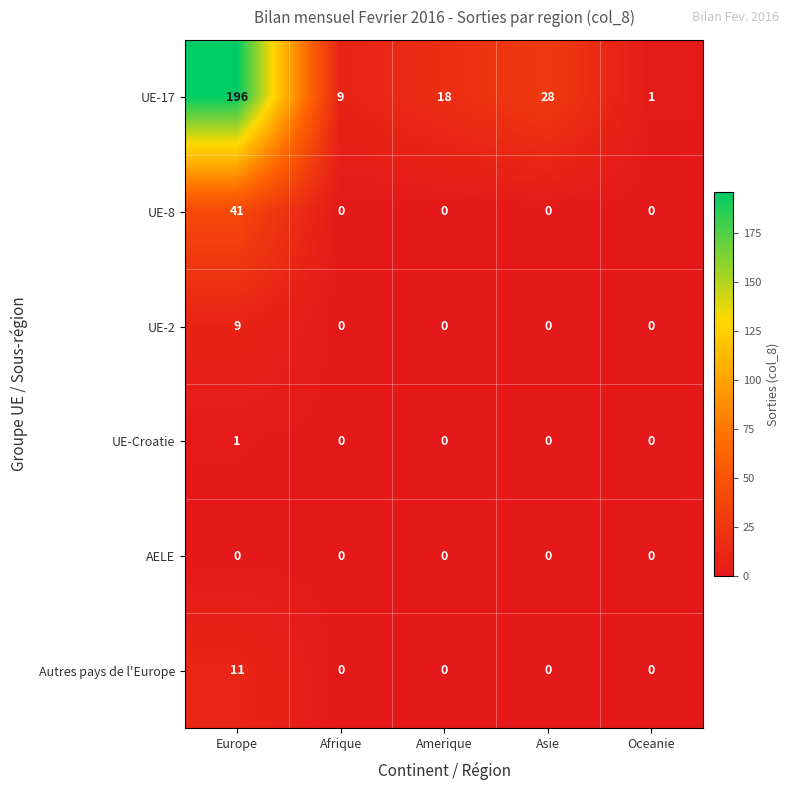

What is the difference between the maximum and minimum values in the UE-2 series?

9